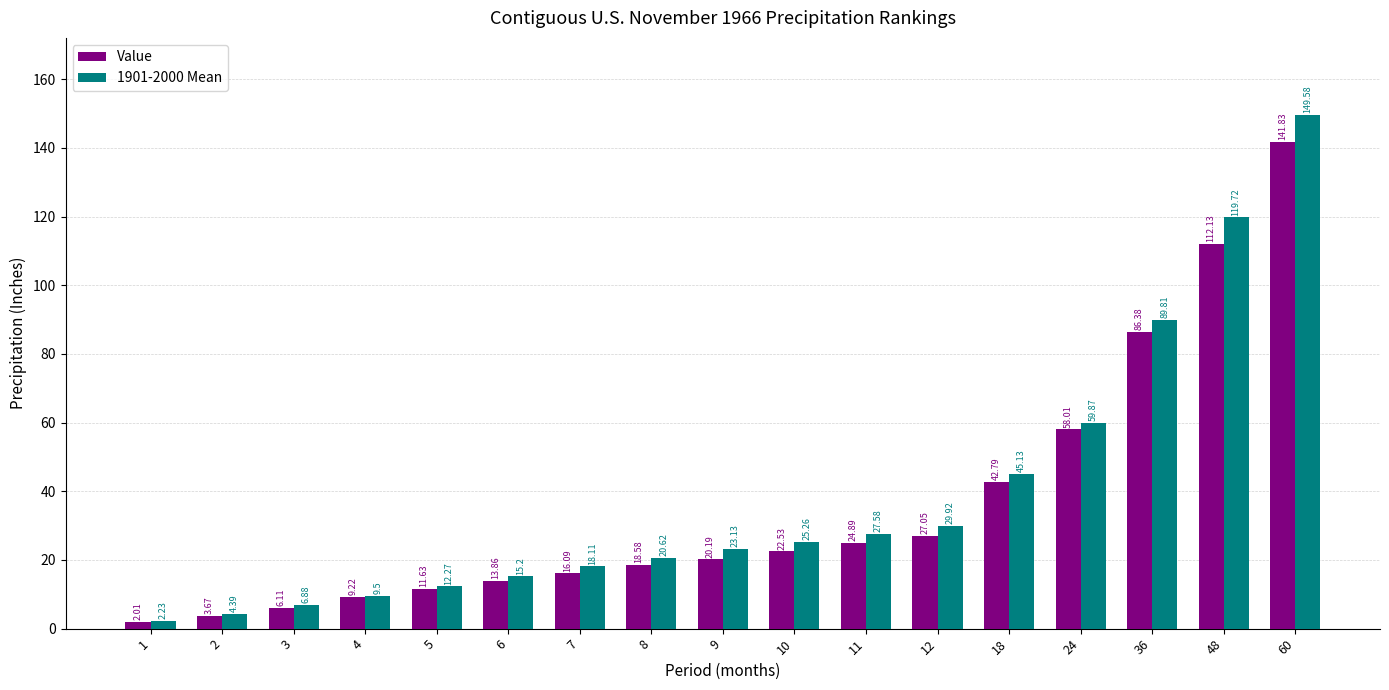

Rank the series by their maximum value, from highest to lowest.

1901-2000 Mean, Value